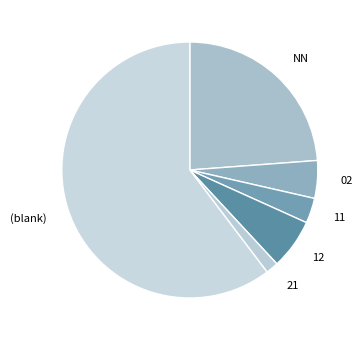

Rank the categories by value from lowest to highest.

21, 11, 02, 12, NN, (blank)